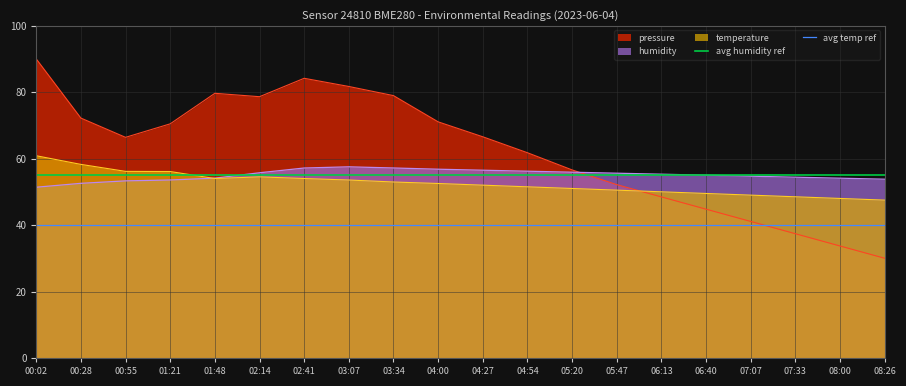

Which category has the highest value in the temperature series?

00:02